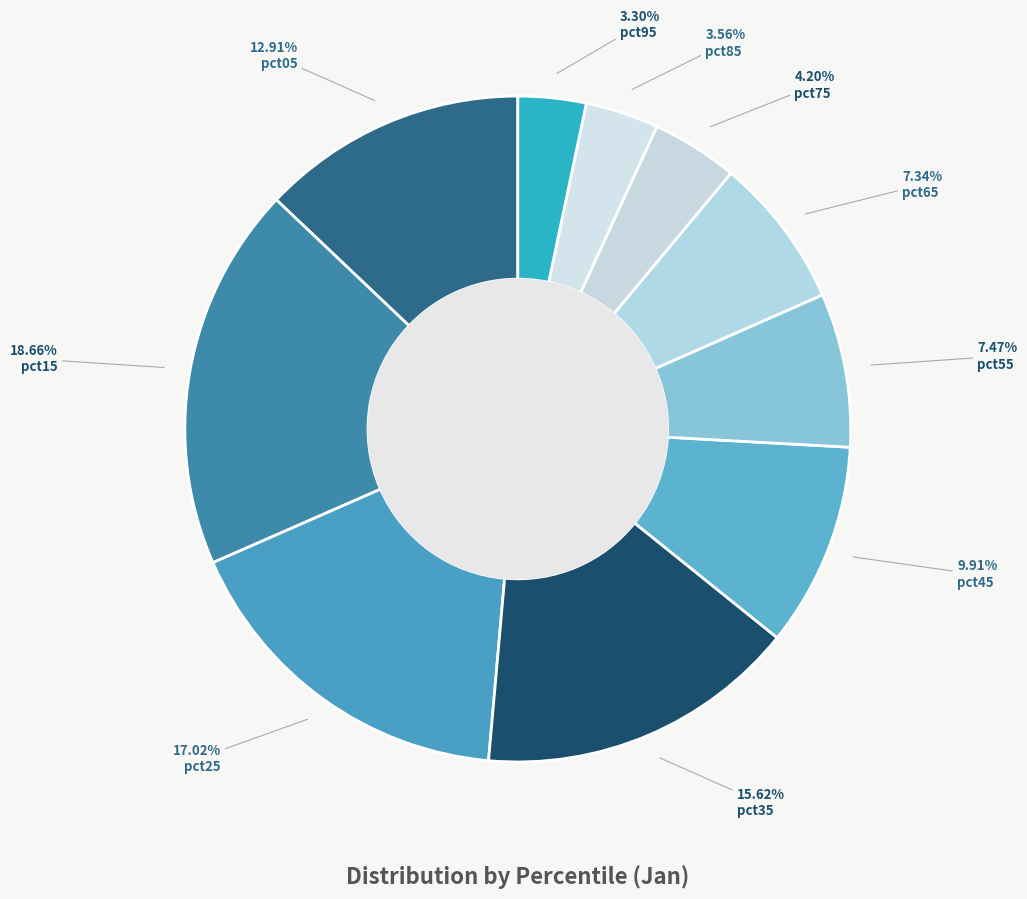

How many slices are in this pie chart?

10